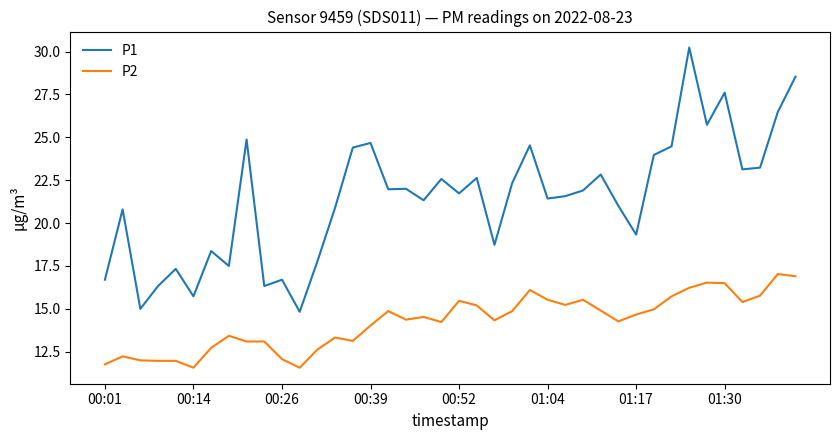

In P1, how many points are lower than both neighbors (excluding endpoints)?

13